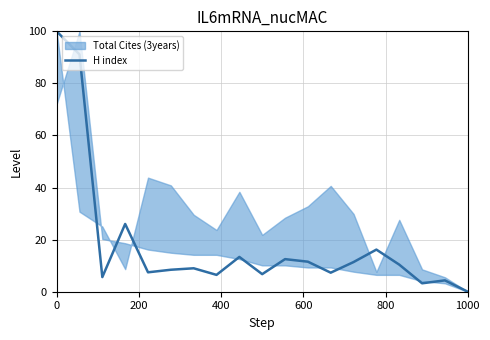

Reading left to right, list all the values displayed in this chart.

100.0	91.1	5.6	26.0	7.5	8.4	9.0	6.5	13.4	6.8	12.5	11.5	7.3	11.4	16.2	10.4	3.2	4.4	0.0